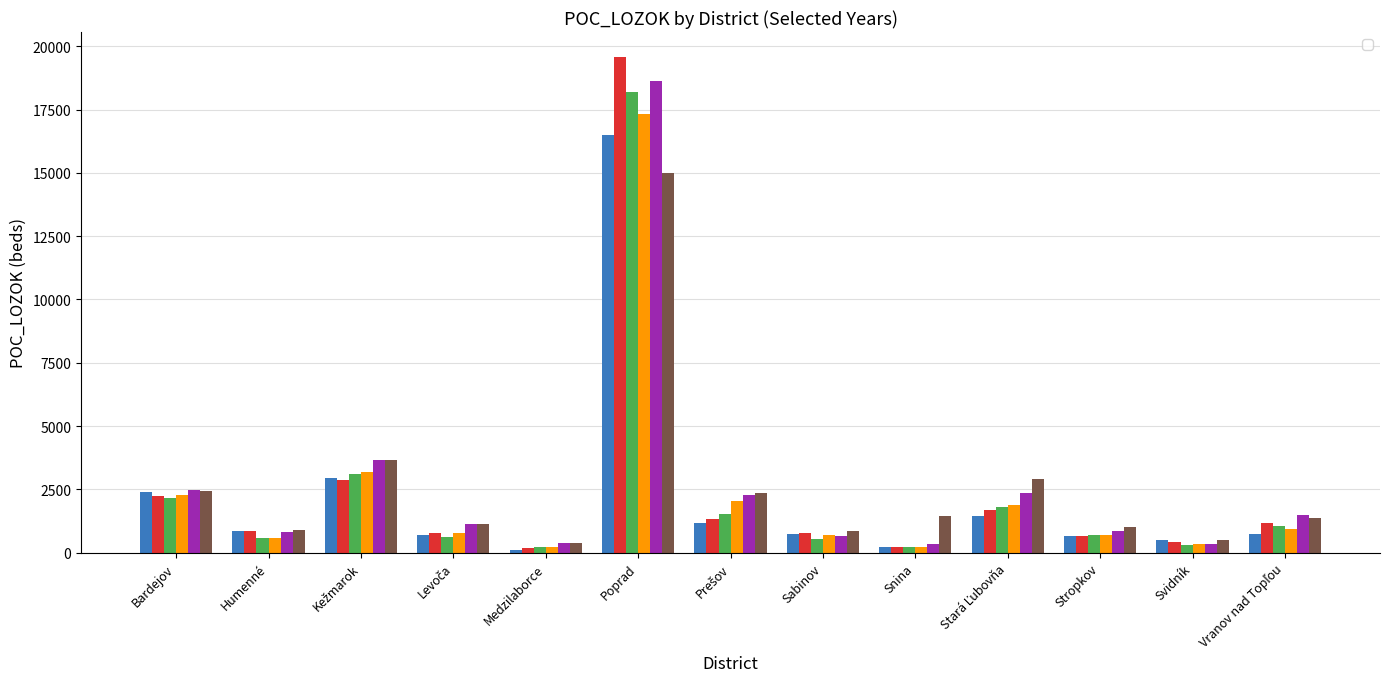

List the labels in order of _2007 value, smallest first.

Snina, Svidník, Medzilaborce, Sabinov, Humenné, Stropkov, Levoča, Vranov nad Topľou, Prešov, Stará Ľubovňa, Bardejov, Kežmarok, Poprad